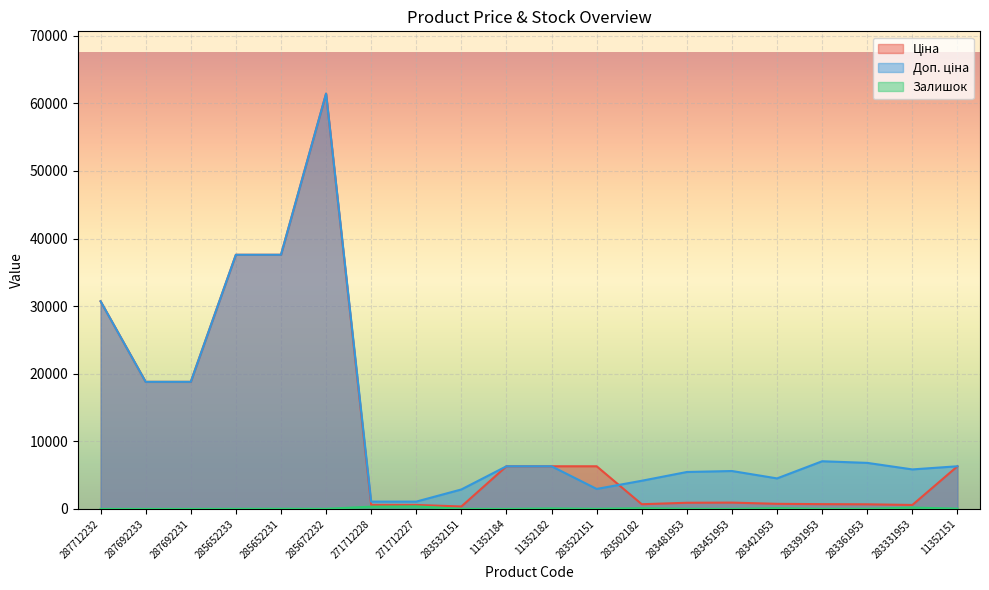

Is it true that Залишок equals -261.7 at 287692233?

False